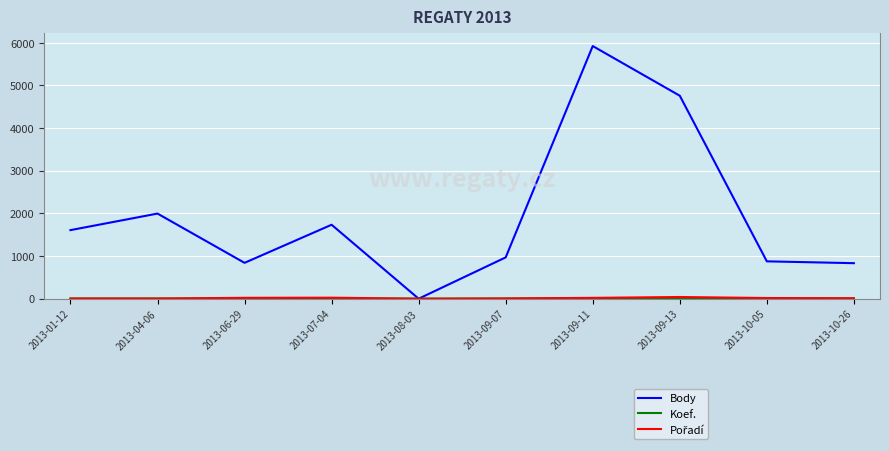

Count the number of categories in the chart.

10